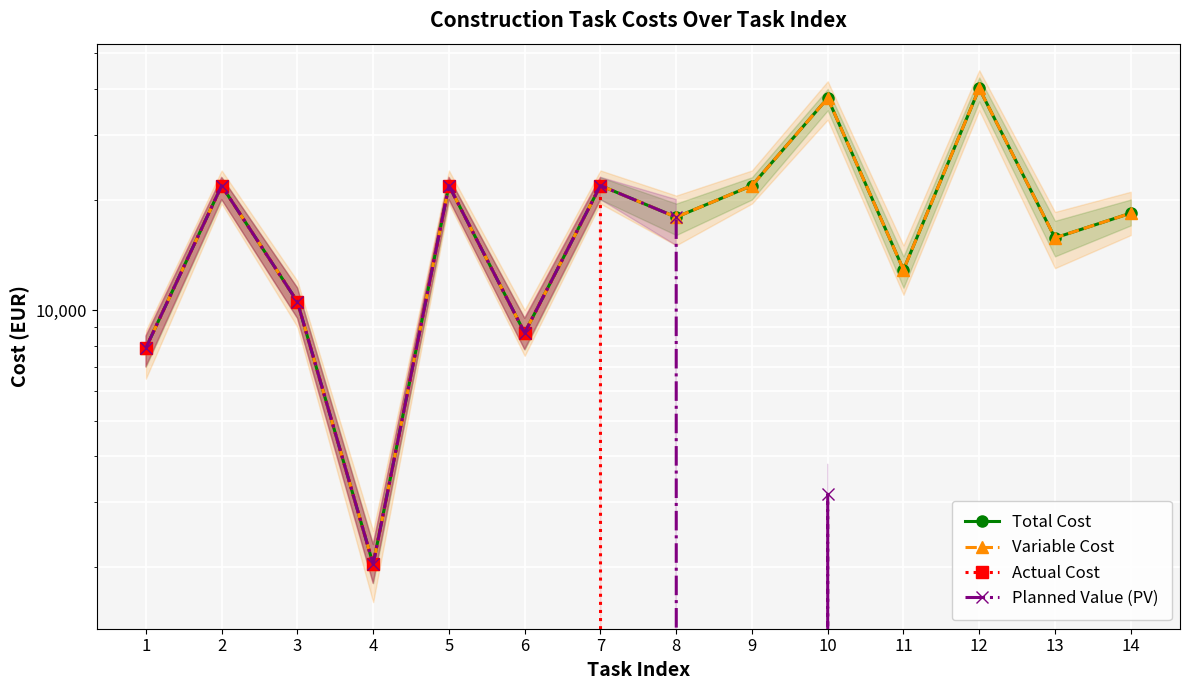

How many data points does each series have?

14